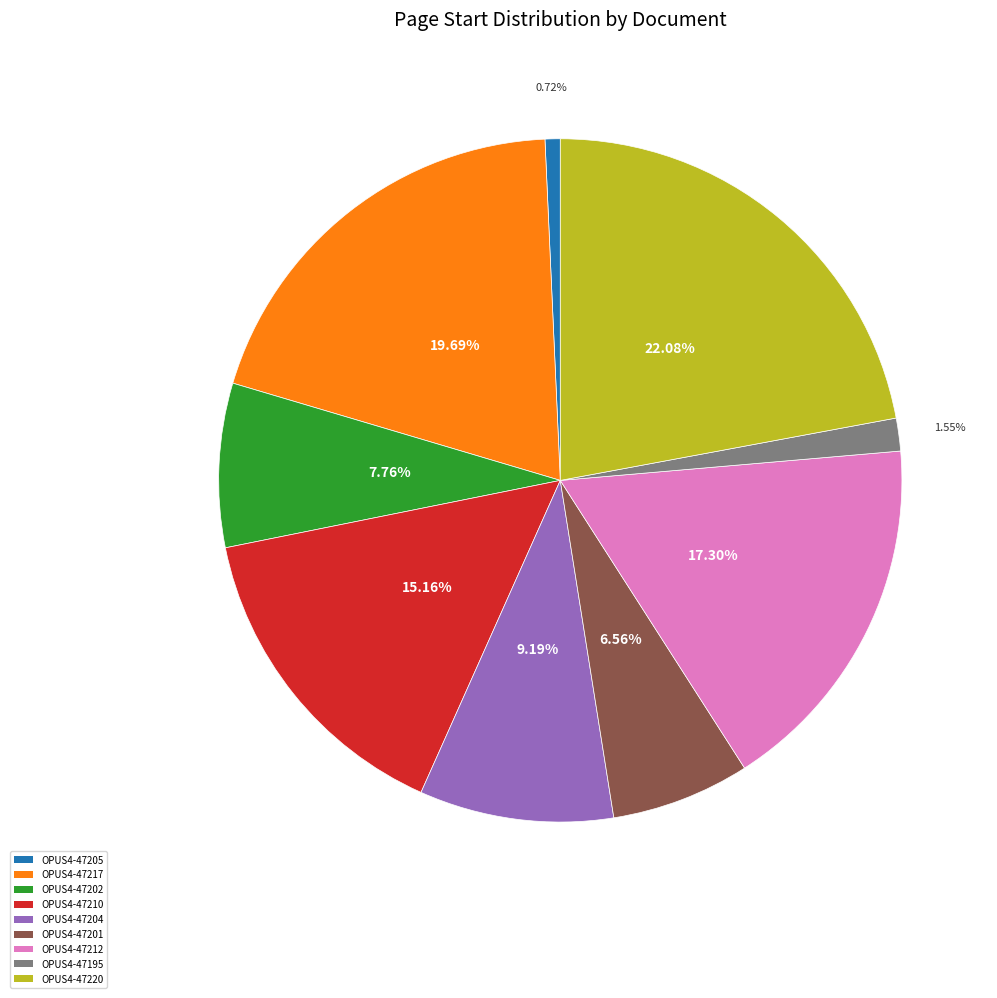

To the nearest percent, what is the difference between the largest and smallest slice percentages?

21%